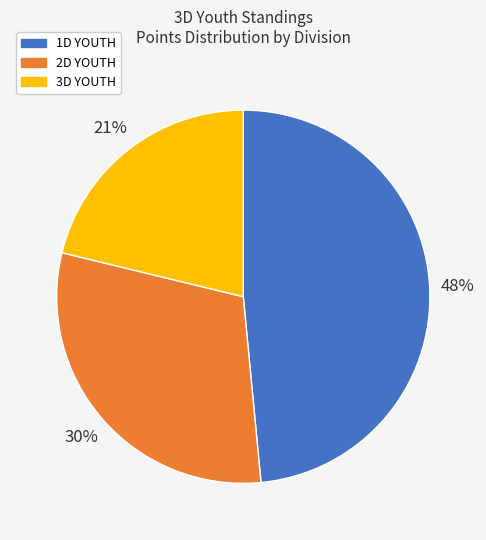

How many segments does this pie chart have?

3